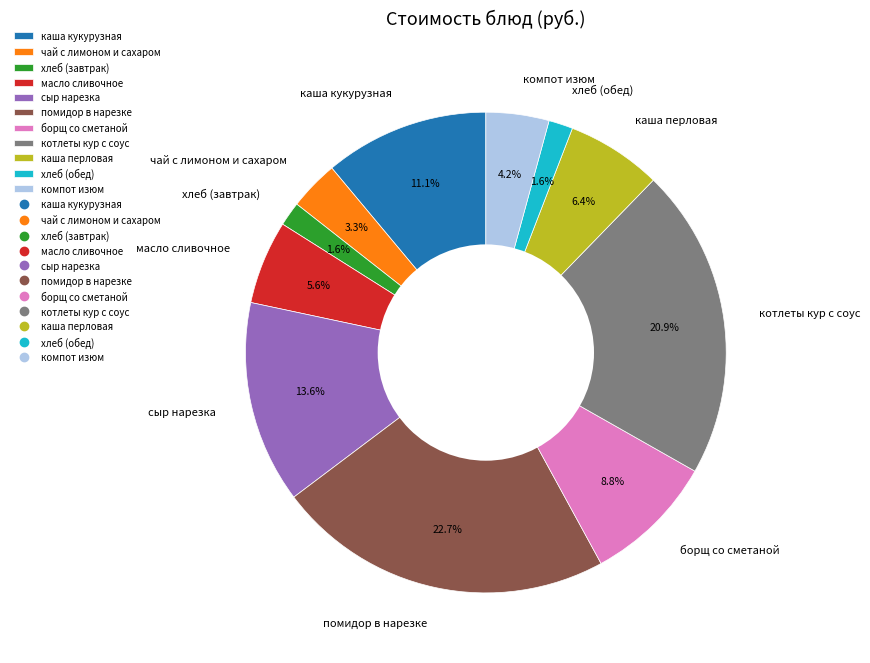

Does сыр нарезка represent more than half of the total?

No